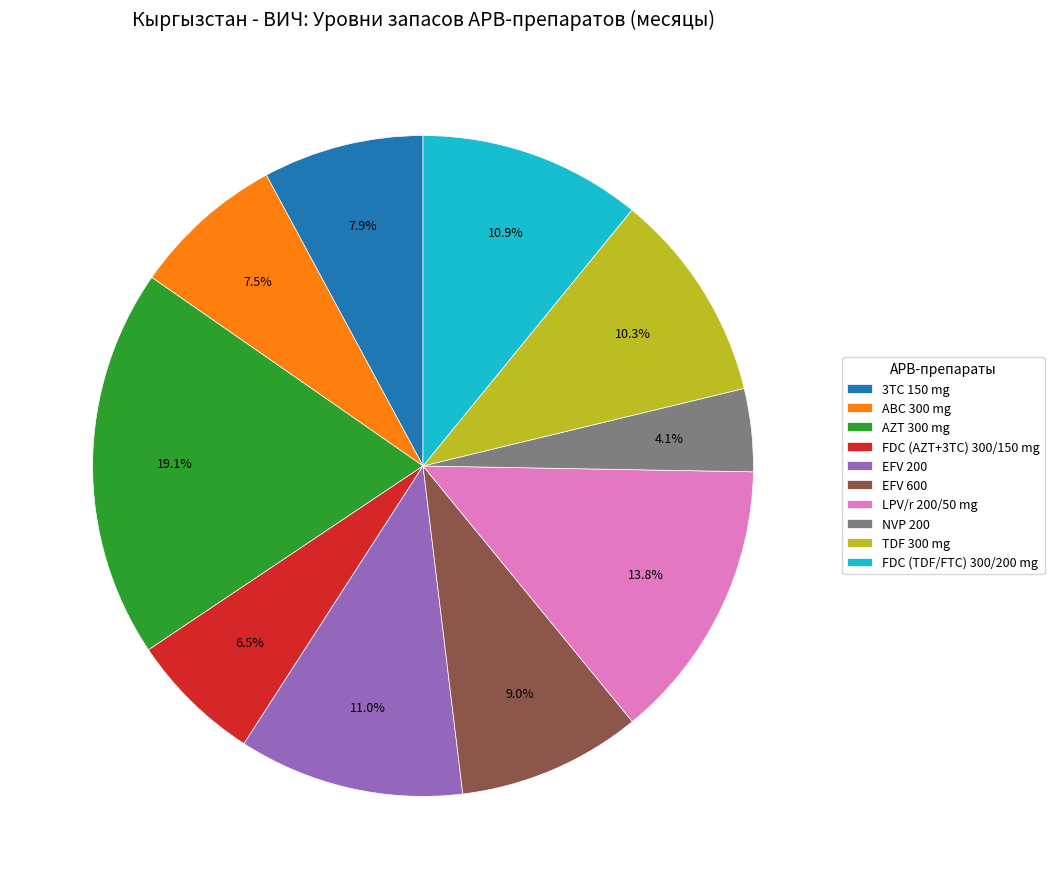

What percentage is the FDC (TDF/FTC) 300/200 mg slice, to the nearest percent?

11%